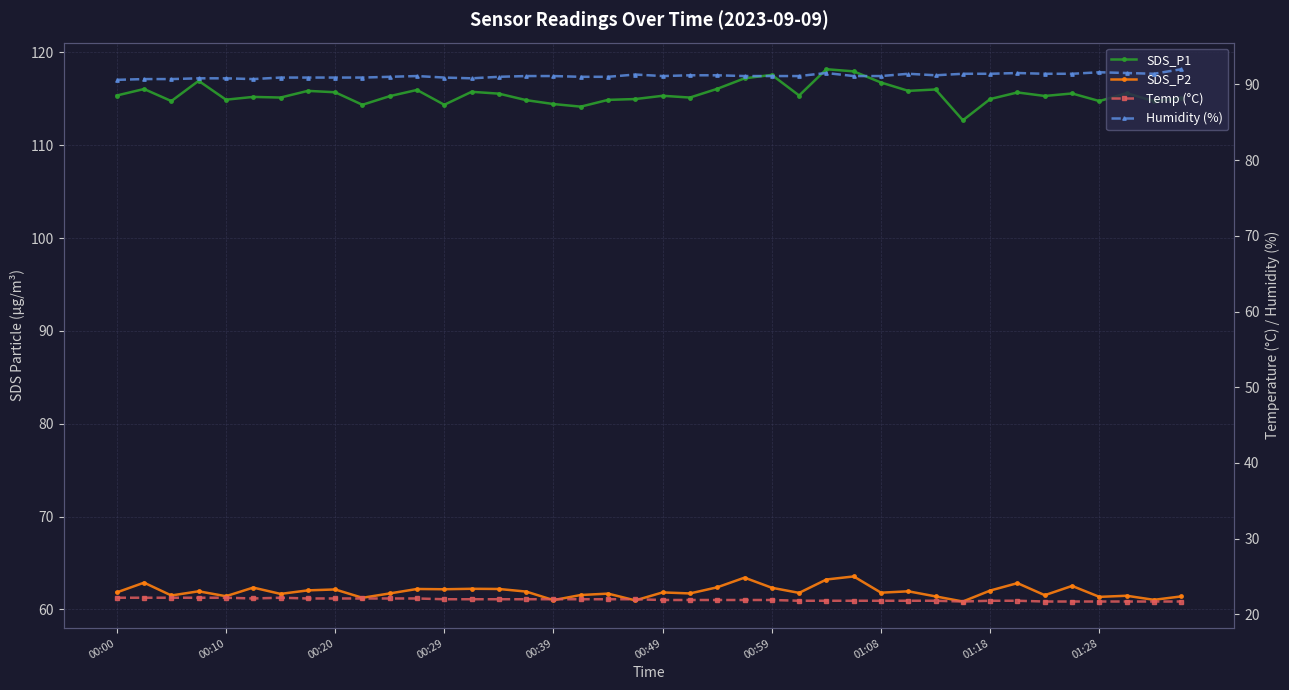

Reading right to left, list all the values displayed in this chart.

SDS_P1: 115.0	114.8	115.6	114.8	115.6	115.3	115.7	115.0	112.7	116.0	115.8	116.8	118.0	118.2	115.3	117.6	117.2	116.1	115.1	115.3	115.0	114.9	114.2	114.4	114.8	115.5	115.8	114.3	116.0	115.3	114.3	115.7	115.8	115.1	115.2	114.9	116.9	114.8	116.0	115.3
SDS_P2: 61.4	61.0	61.5	61.4	62.5	61.5	62.8	62.0	60.9	61.4	62.0	61.8	63.5	63.2	61.8	62.3	63.4	62.4	61.7	61.8	61.0	61.7	61.5	61.0	61.9	62.2	62.2	62.2	62.2	61.7	61.2	62.1	62.0	61.7	62.4	61.4	62.0	61.5	62.9	61.8
Temp (°C): 21.7	21.7	21.7	21.7	21.7	21.7	21.8	21.8	21.7	21.8	21.8	21.8	21.8	21.8	21.8	21.9	21.9	21.9	21.9	21.9	22.0	22.0	22.0	22.0	22.0	22.0	22.0	22.0	22.1	22.1	22.1	22.1	22.1	22.2	22.1	22.2	22.2	22.2	22.2	22.2
Humidity (%): 92.0	91.4	91.5	91.6	91.4	91.4	91.5	91.4	91.4	91.2	91.4	91.1	91.1	91.5	91.1	91.1	91.1	91.2	91.2	91.1	91.3	91.0	91.0	91.1	91.1	91.0	90.8	90.9	91.1	91.0	90.9	90.9	90.9	90.9	90.7	90.8	90.8	90.7	90.7	90.6